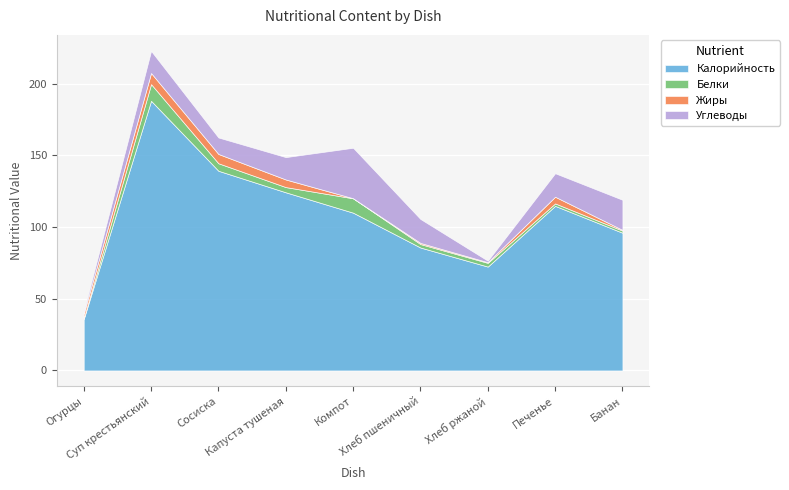

What is the difference between the maximum and second lowest values in the Калорийность series?

115.6